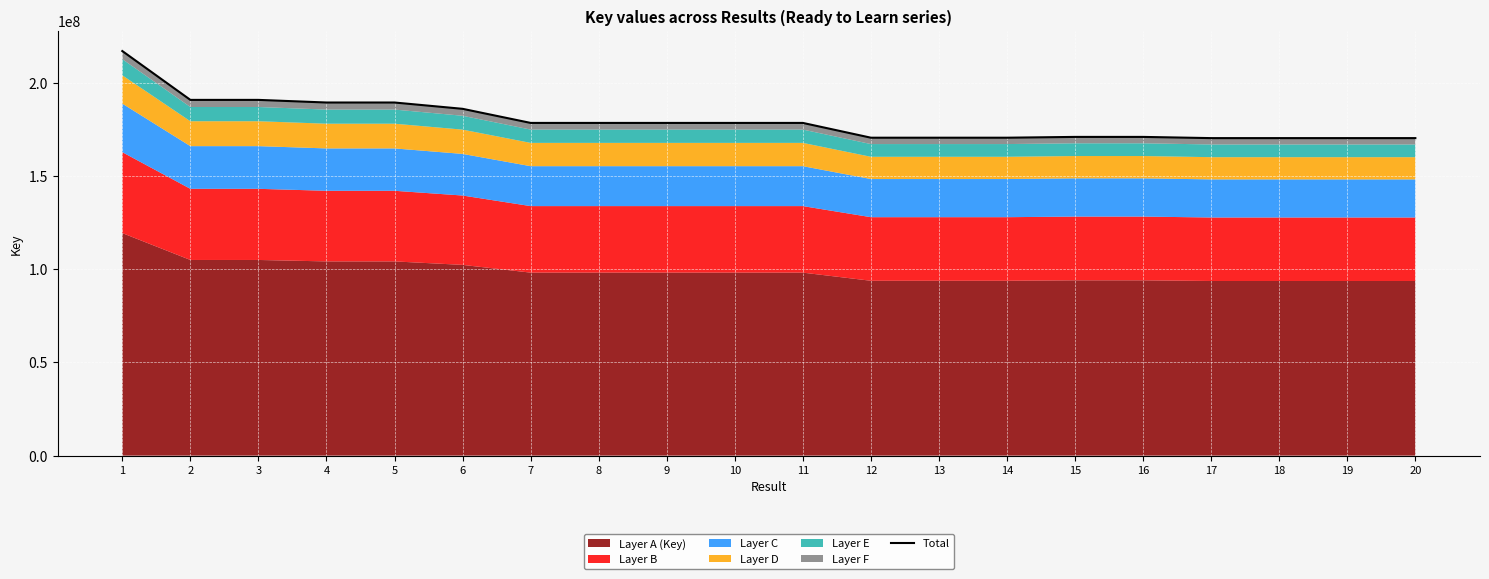

How many data points are less than 178436599?

10